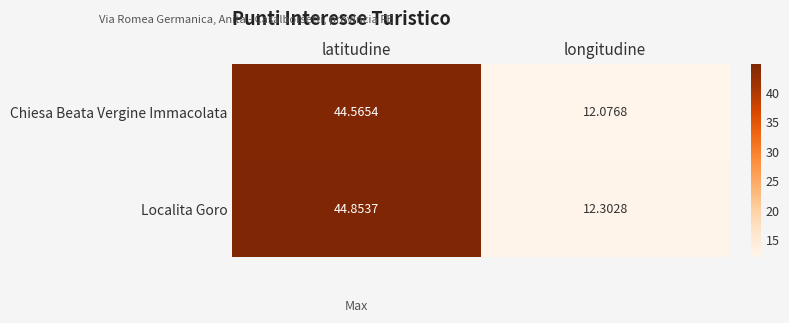

At which label is Chiesa Beata Vergine Immacolata closest to 28?

longitudine